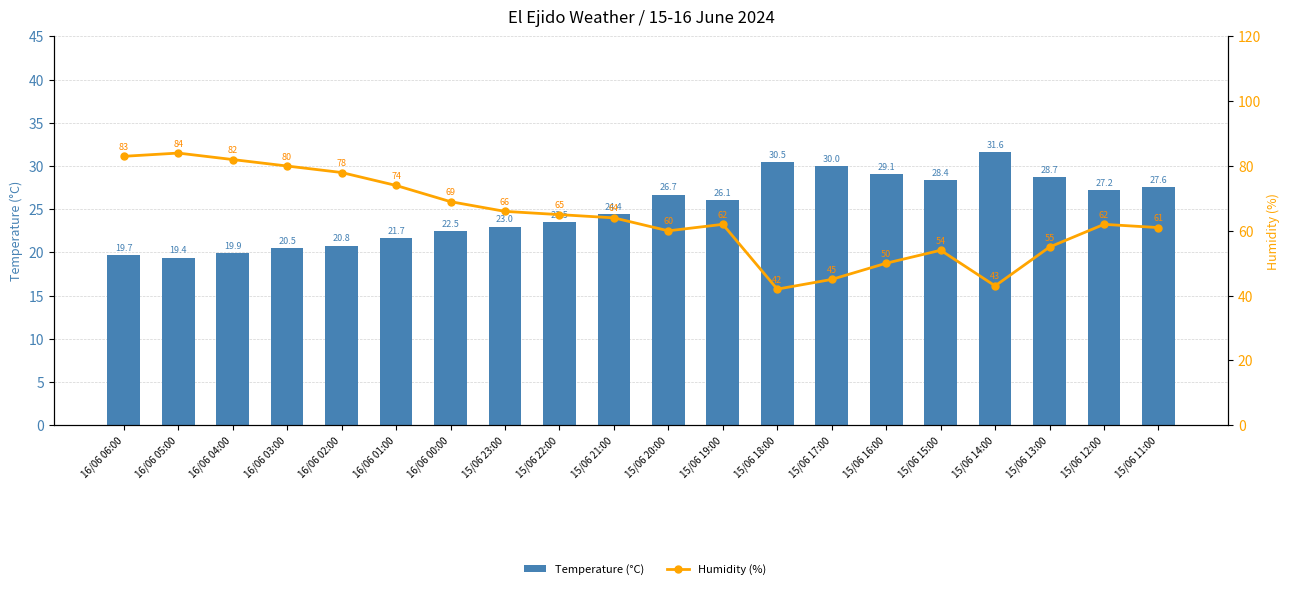

At which category does the chart reach its minimum across all series?

16/06 05:00